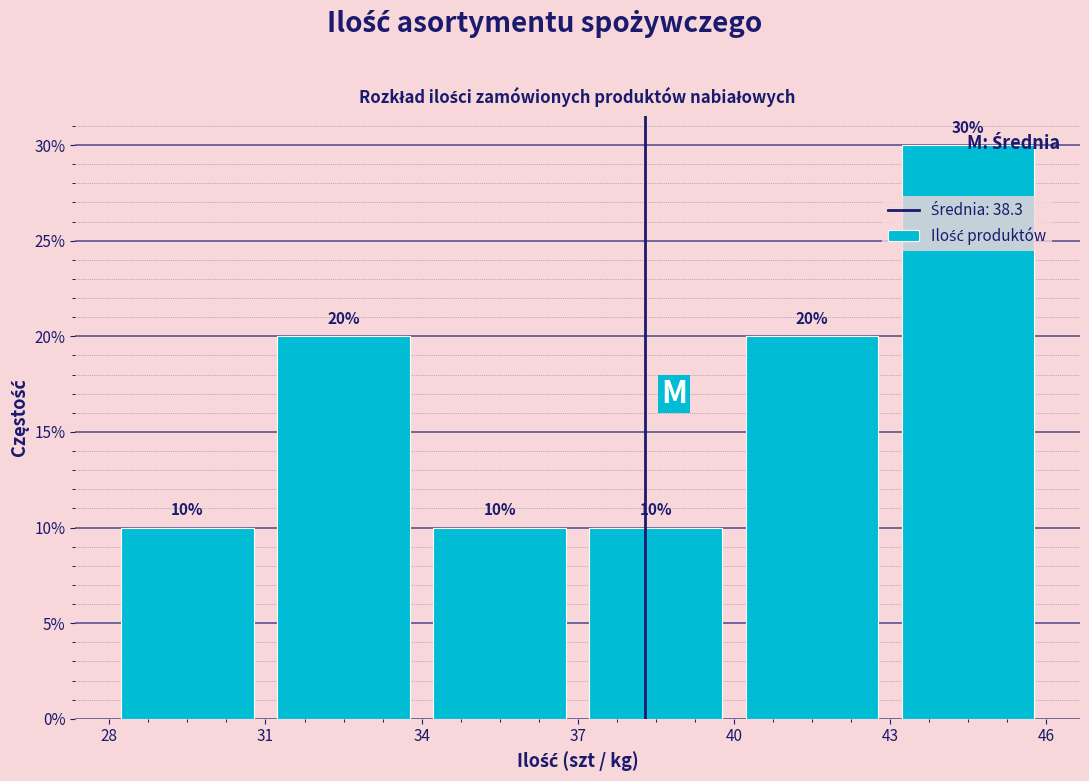

Reading left to right, transcribe this chart: for each bar, give the range it covers on the x-axis and its height.

28 to 31: 10
31 to 34: 20
34 to 37: 10
37 to 40: 10
40 to 43: 20
43 to 46: 30